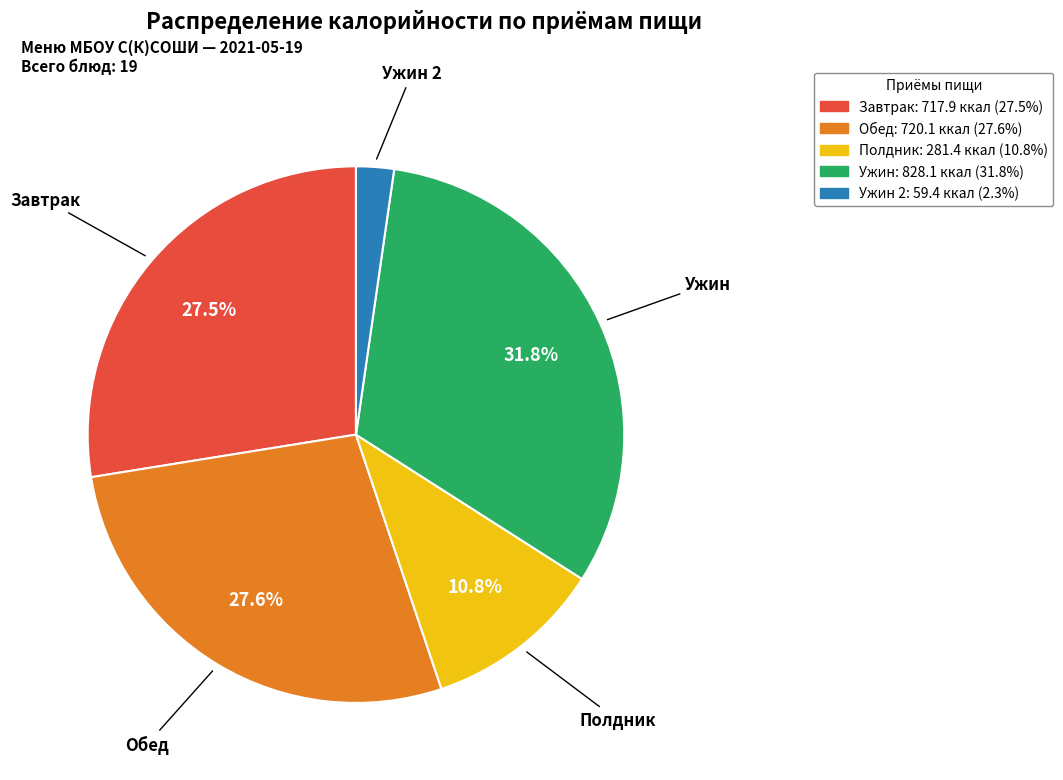

Is there any slice that represents more than half of the pie?

No